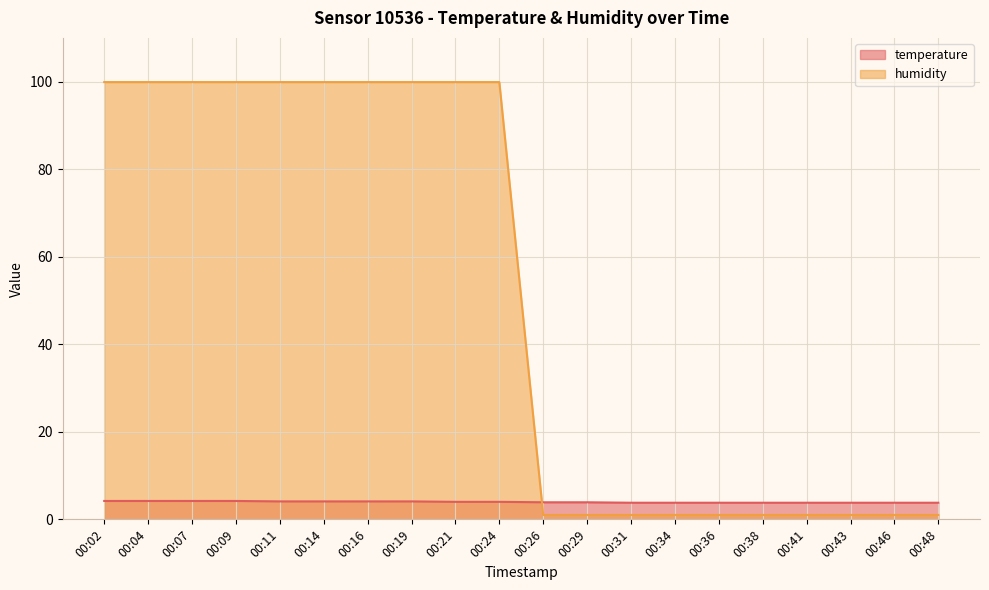

Rank the series by their maximum value, from highest to lowest.

humidity, temperature